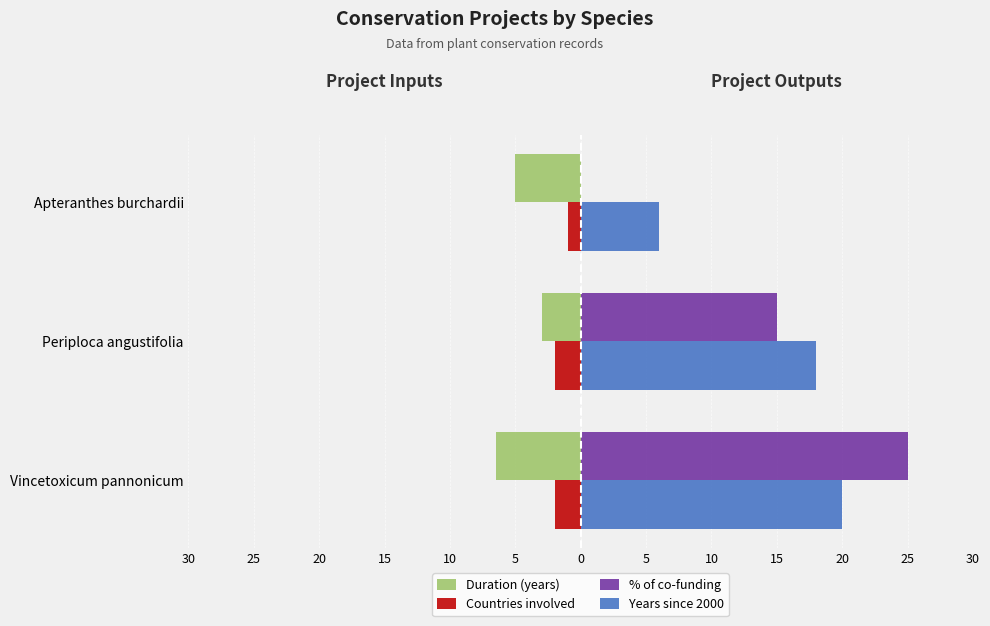

What is the minimum value shown in the chart?

-6.5